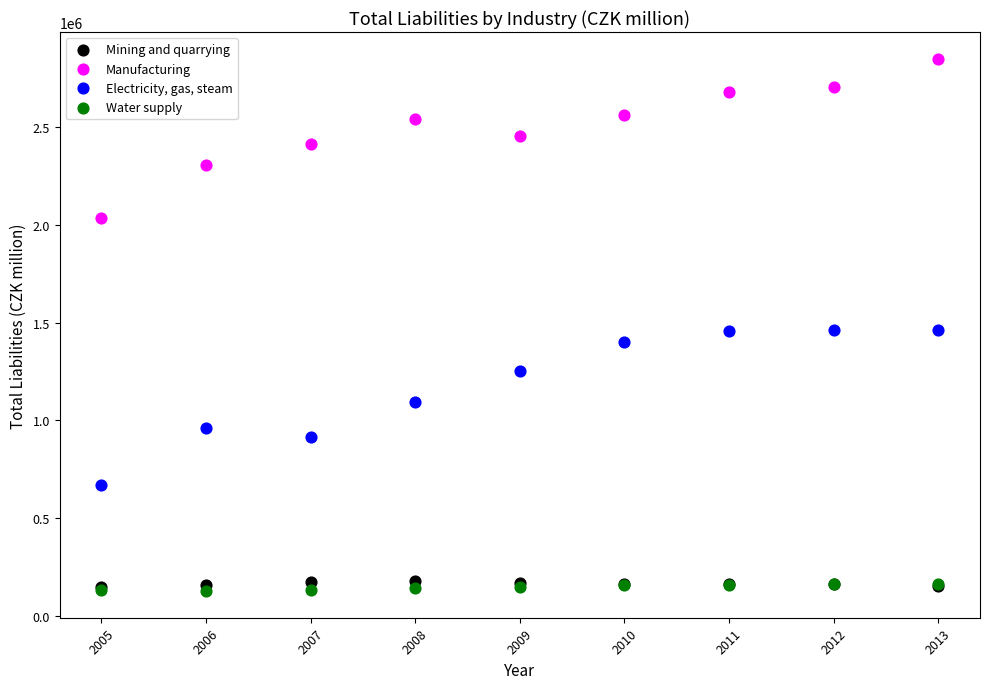

What are all the series names shown in the legend?

Mining and quarrying, Manufacturing, Electricity, gas, steam, Water supply